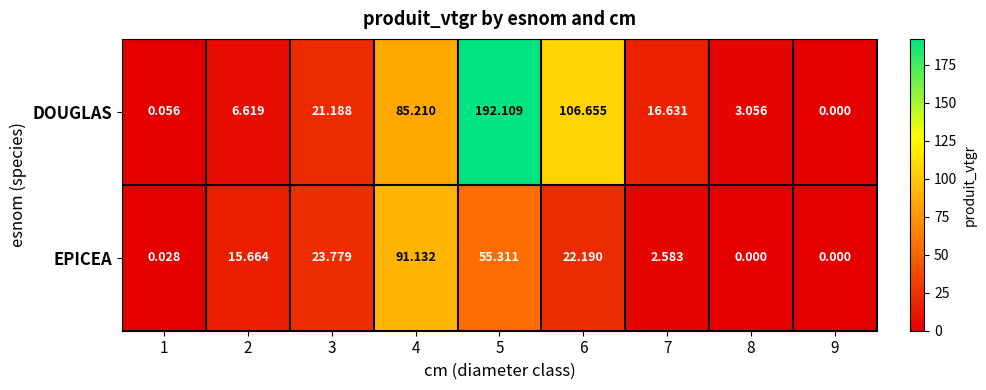

Is the value of DOUGLAS at 8 greater than the value of EPICEA at 1?

Yes